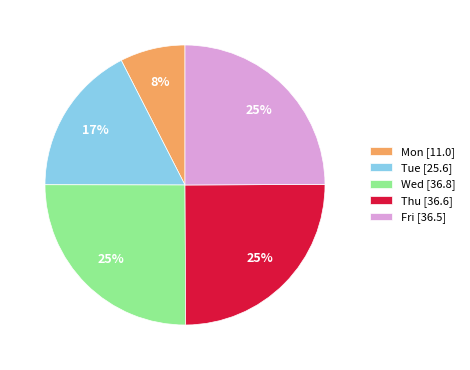

Which slice is the smallest?

Mon [11.0]